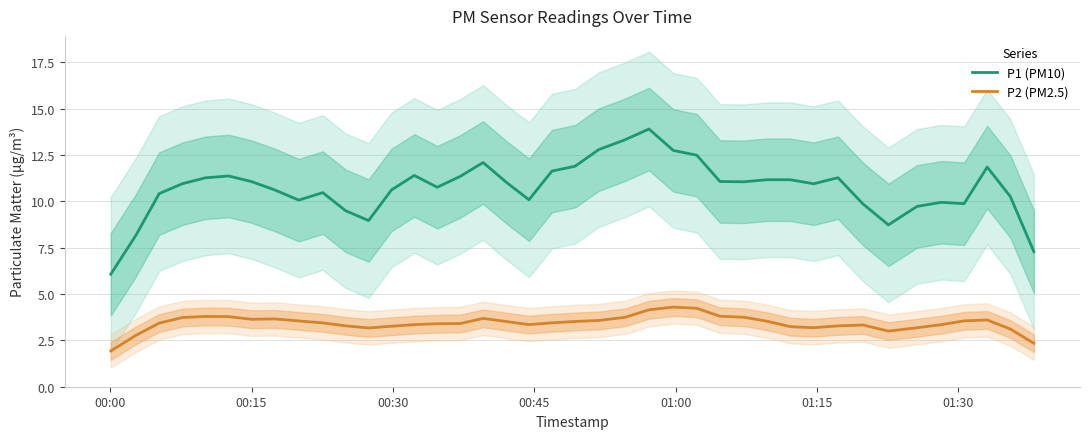

What is the highest value of the P2 (PM2.5) series?

4.3